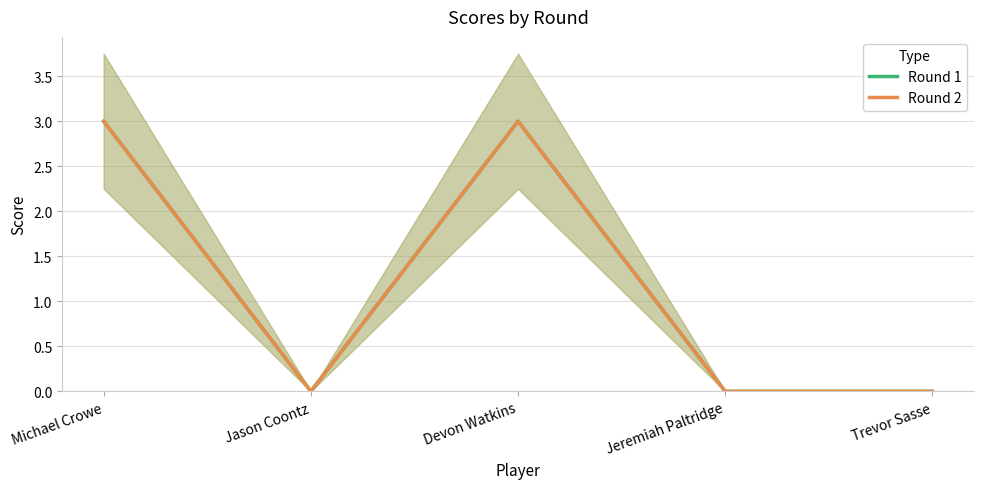

Which series has the largest total across all categories?

Round 1